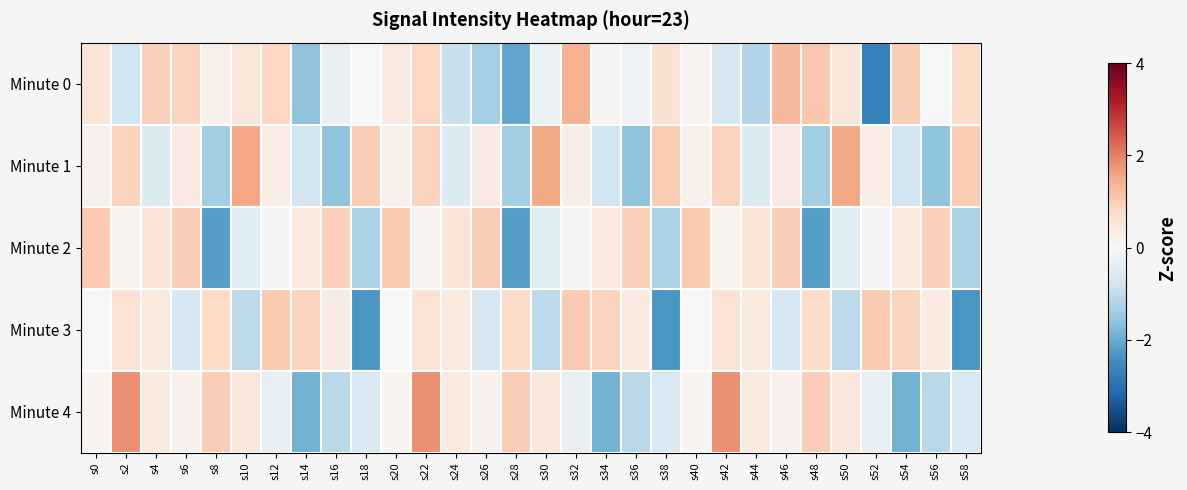

Rank the series by their maximum value, from highest to lowest.

Minute 4, Minute 1, Minute 0, Minute 3, Minute 2